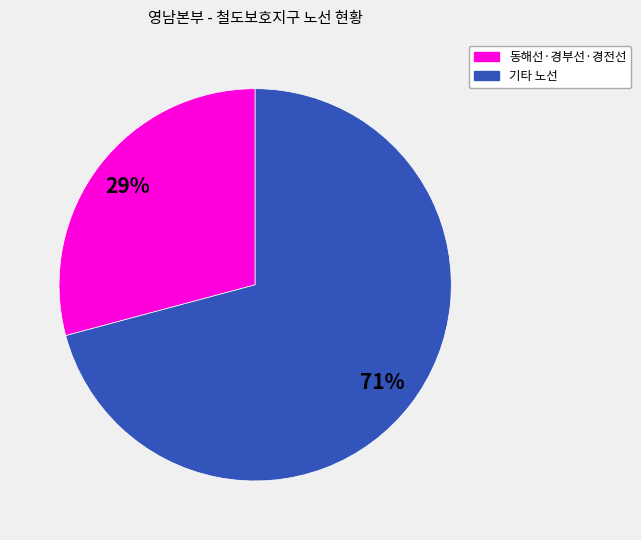

To the nearest percent, what is the average slice percentage?

50%